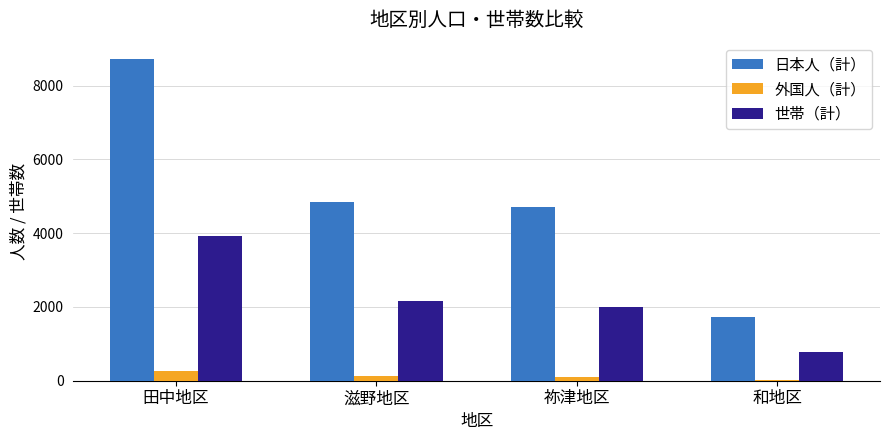

Which series has the largest total across all categories?

日本人（計）